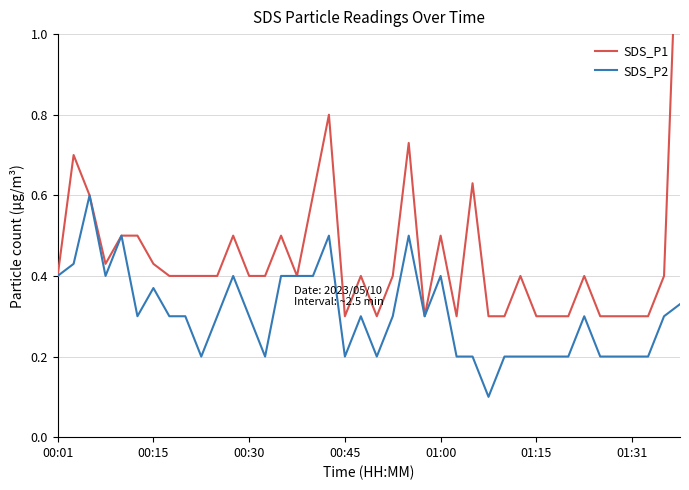

What is the highest value of the SDS_P2 series?

0.6